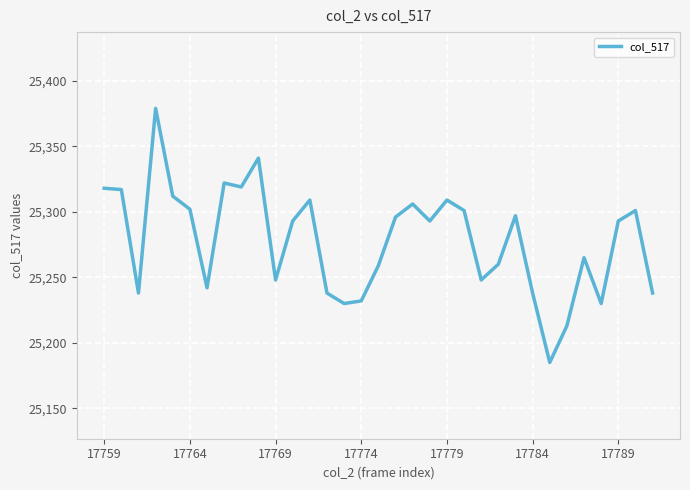

What is the maximum value shown in the chart?

25379